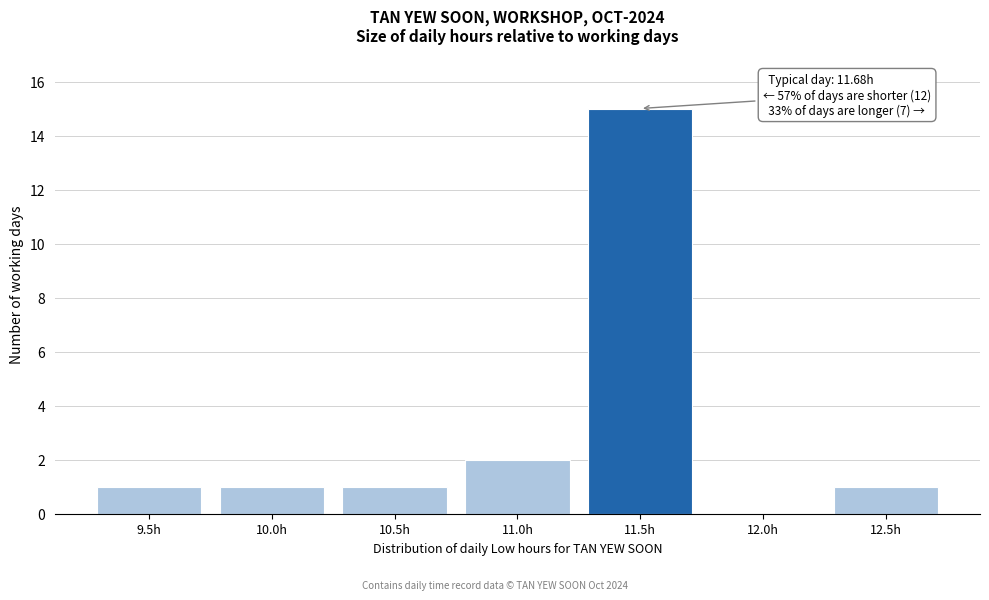

Reading left to right, what are all the values shown in this chart?

9.5h=1	10.0h=1	10.5h=1	11.0h=2	11.5h=15	12.0h=0	12.5h=1